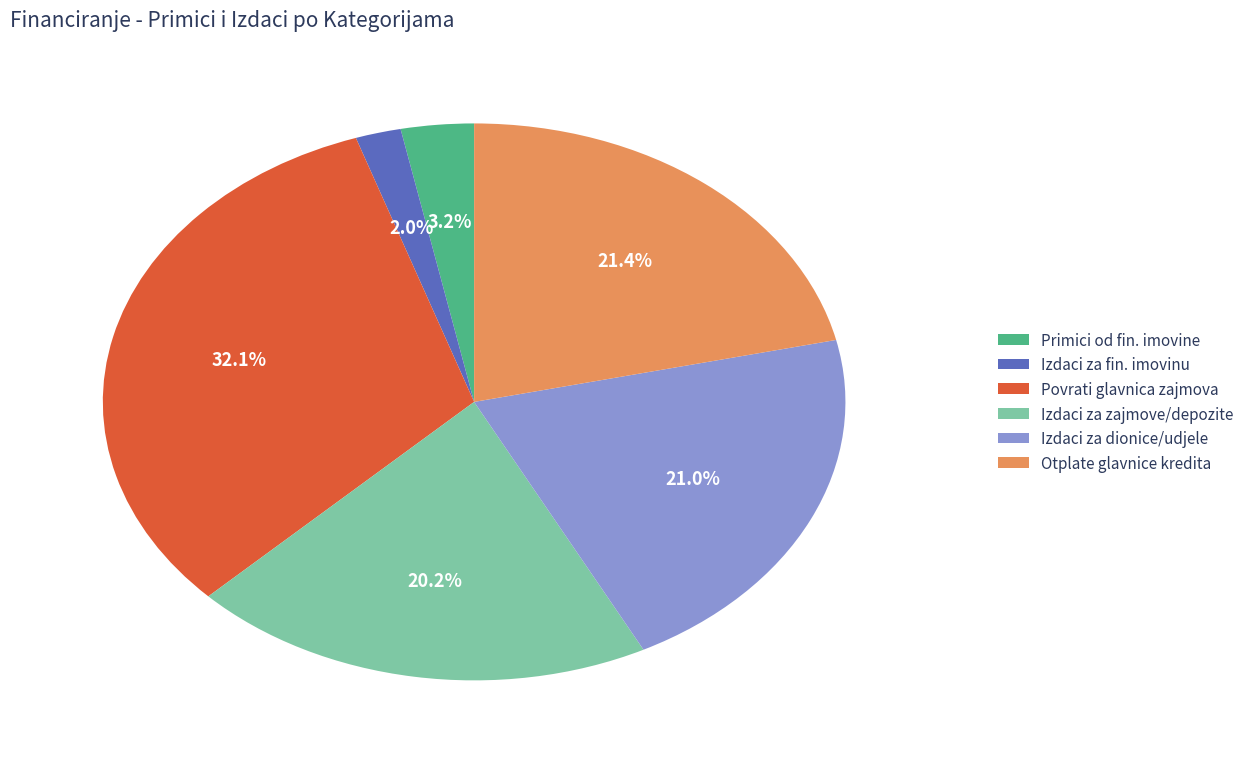

Does any single category account for the majority?

No